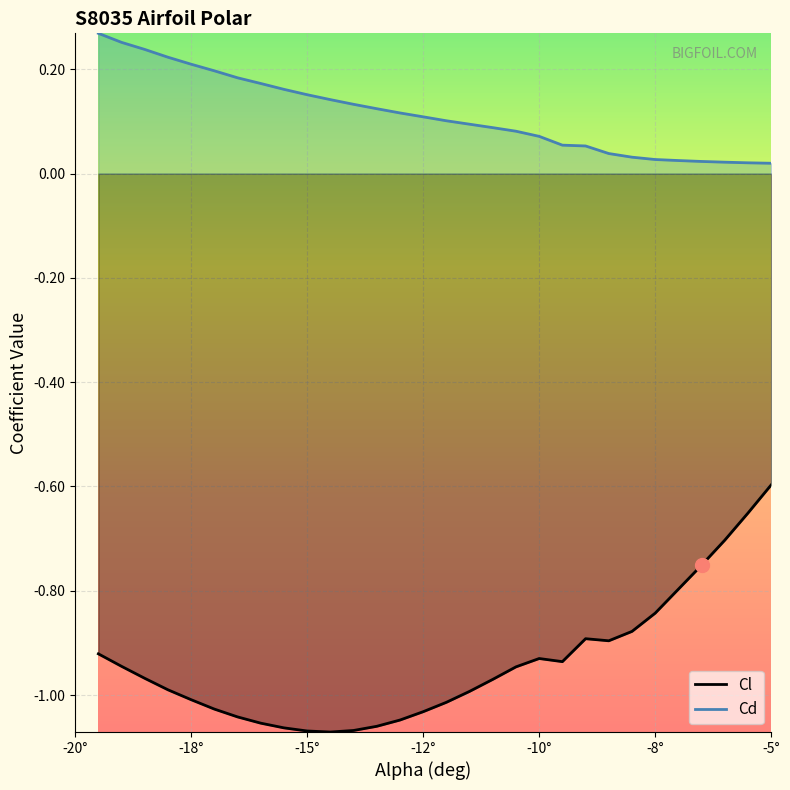

How many lines are shown in the chart?

2